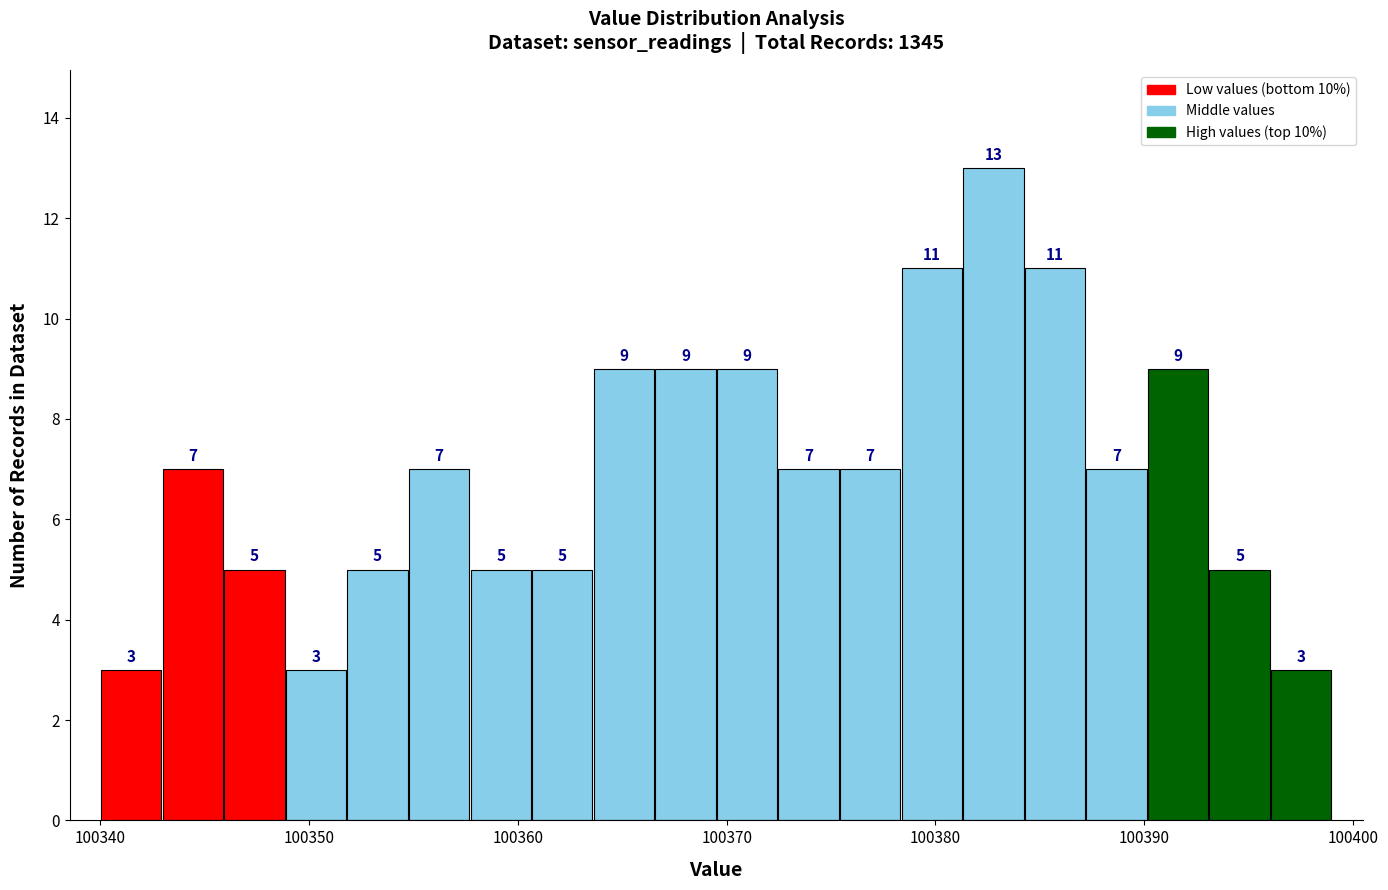

Around what value on the x-axis is the tallest bar? Give the approximate position of its centre, as read against the axis.

100383